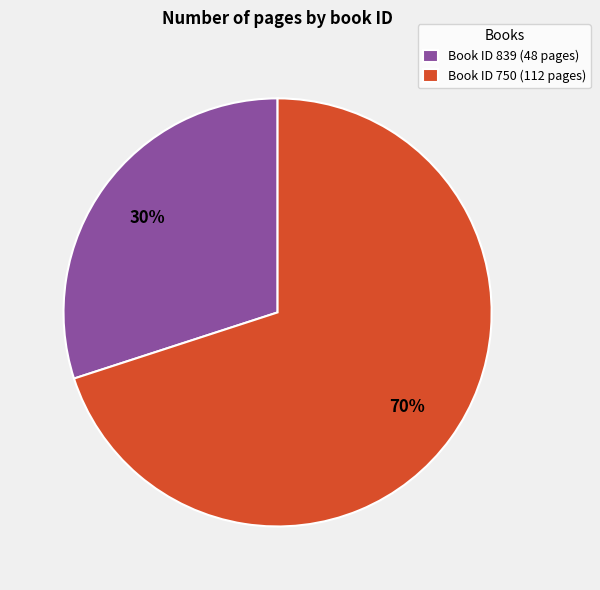

Between Book ID 750 (112 pages) and Book ID 839 (48 pages), which is larger?

Book ID 750 (112 pages)